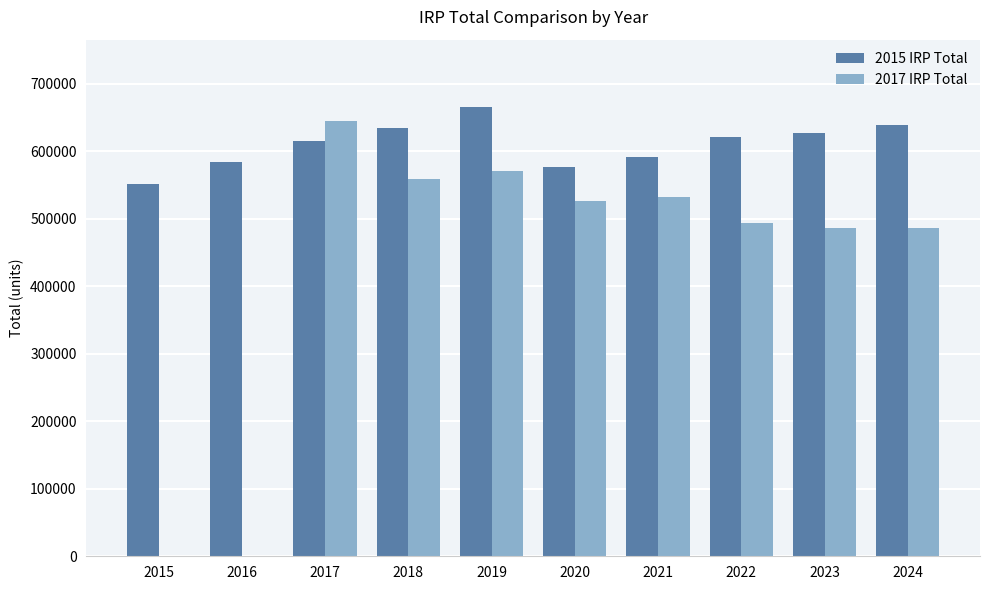

Rank the categories by 2015 IRP Total value from lowest to highest.

2015, 2020, 2016, 2021, 2017, 2022, 2023, 2018, 2024, 2019